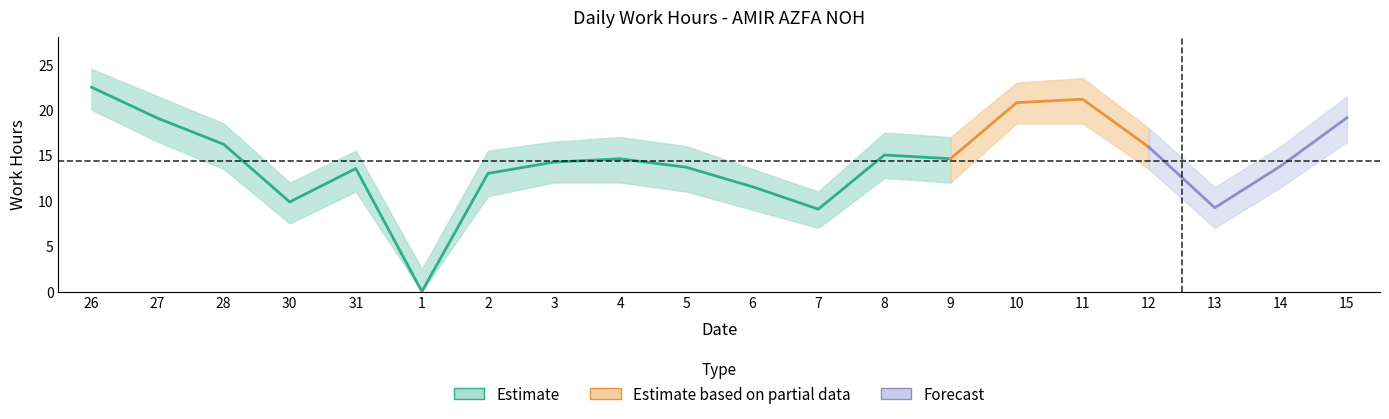

What is the value of the Upper Bound point at the 18th from the left?

11.5